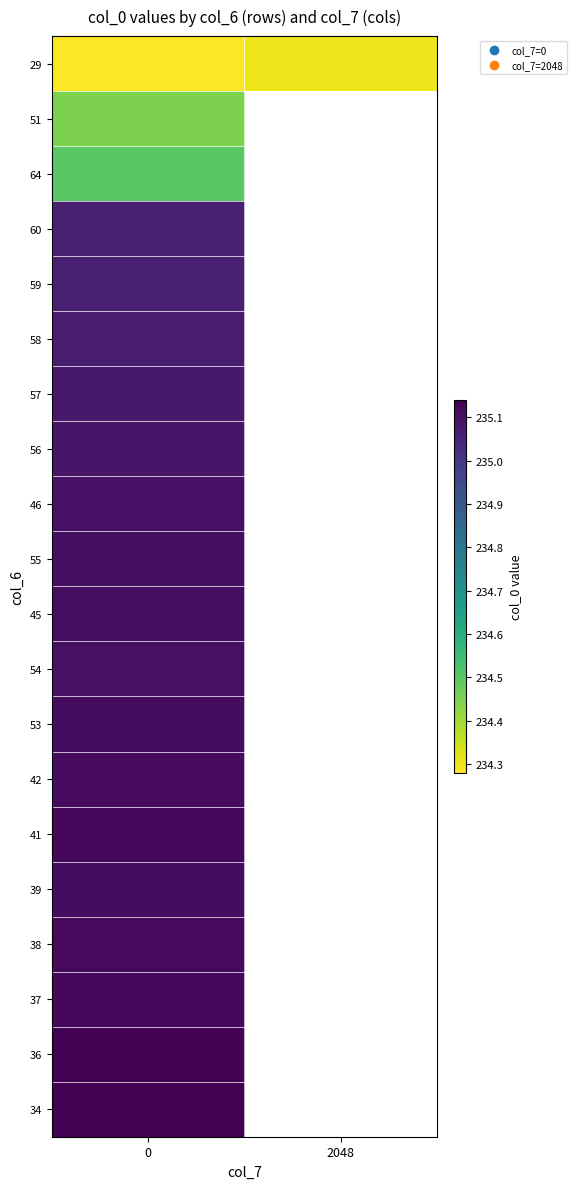

What is the total value across all series at 0?

4700.0